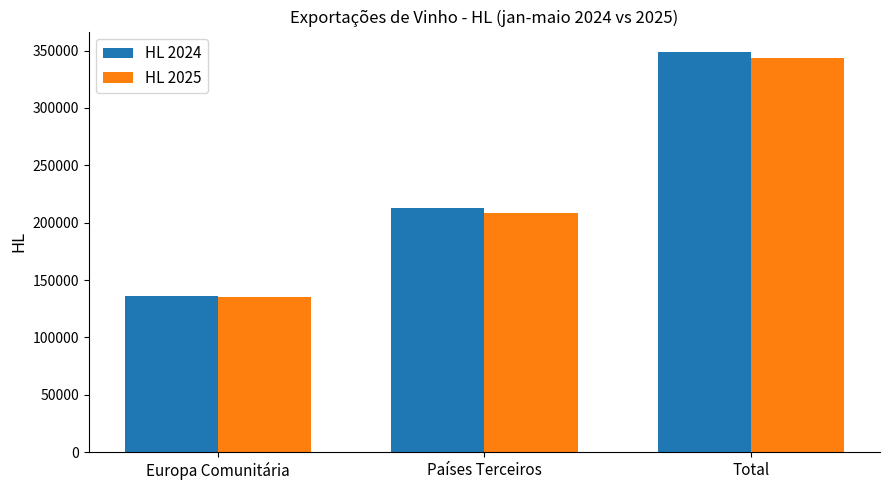

What is the approximate value of HL 2025 at Europa Comunitária?

134828.8